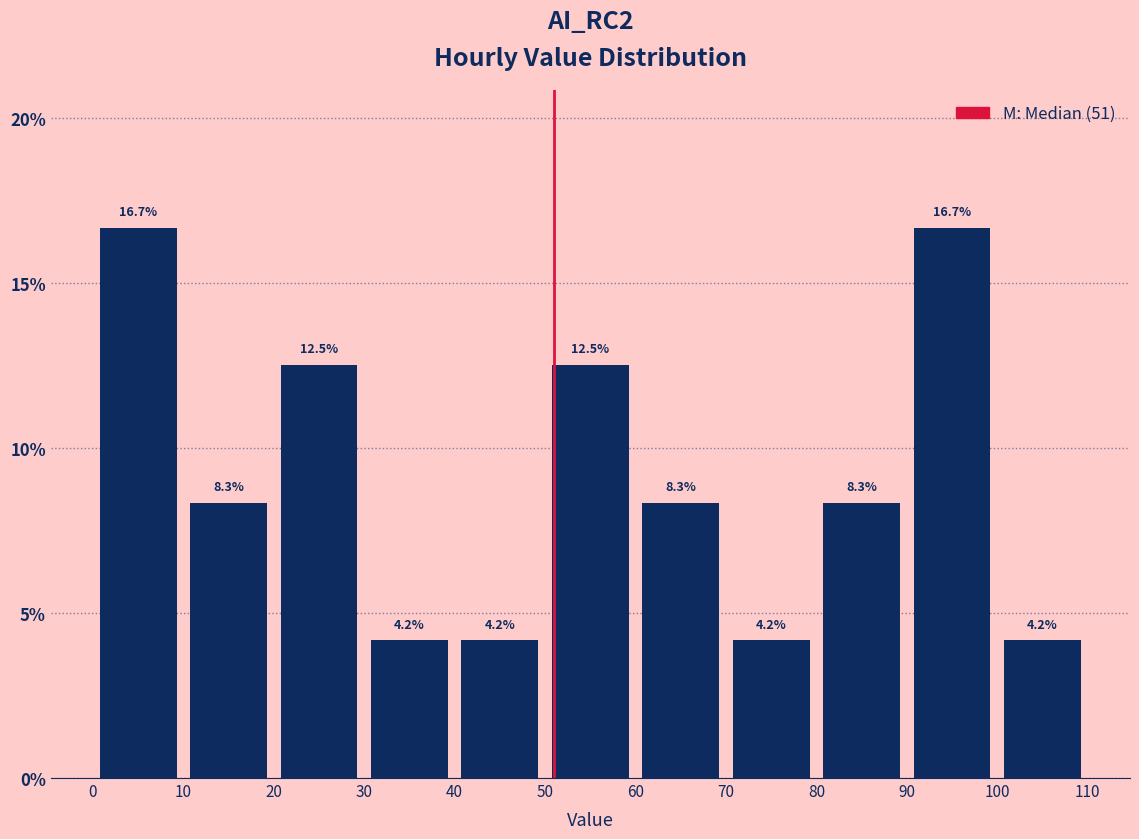

What is the height of the bar covering 0 to 10 on the x-axis?

16.7